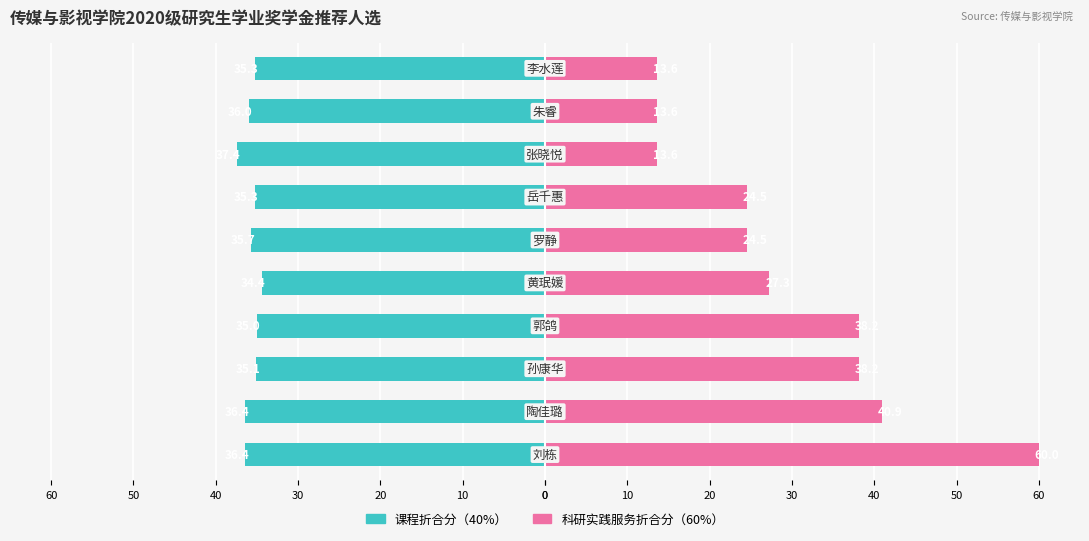

How many groups of bars are there?

10